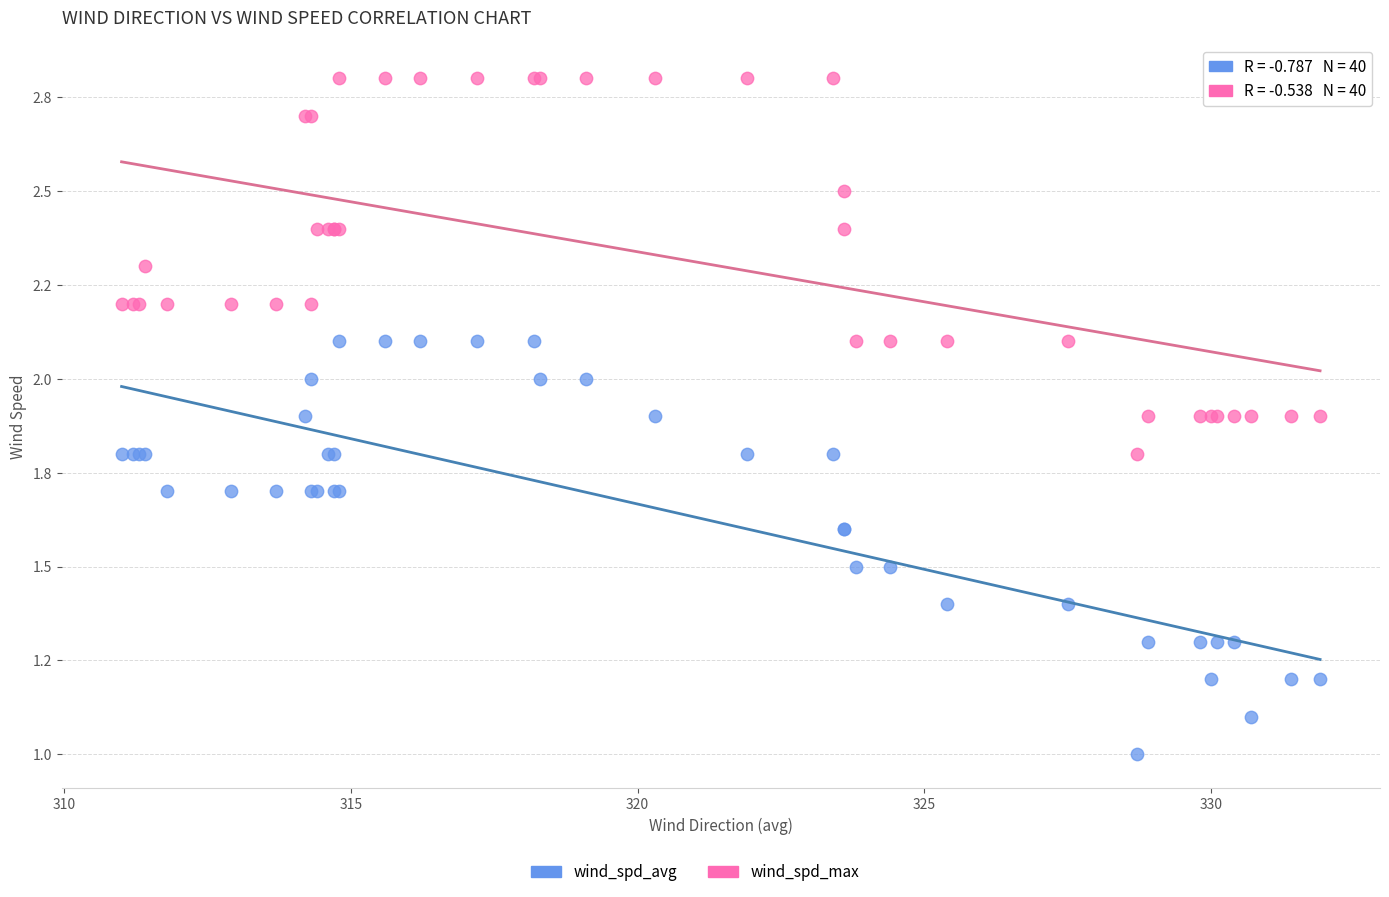

Which series has the largest Y range (max minus min)?

wind_spd_avg